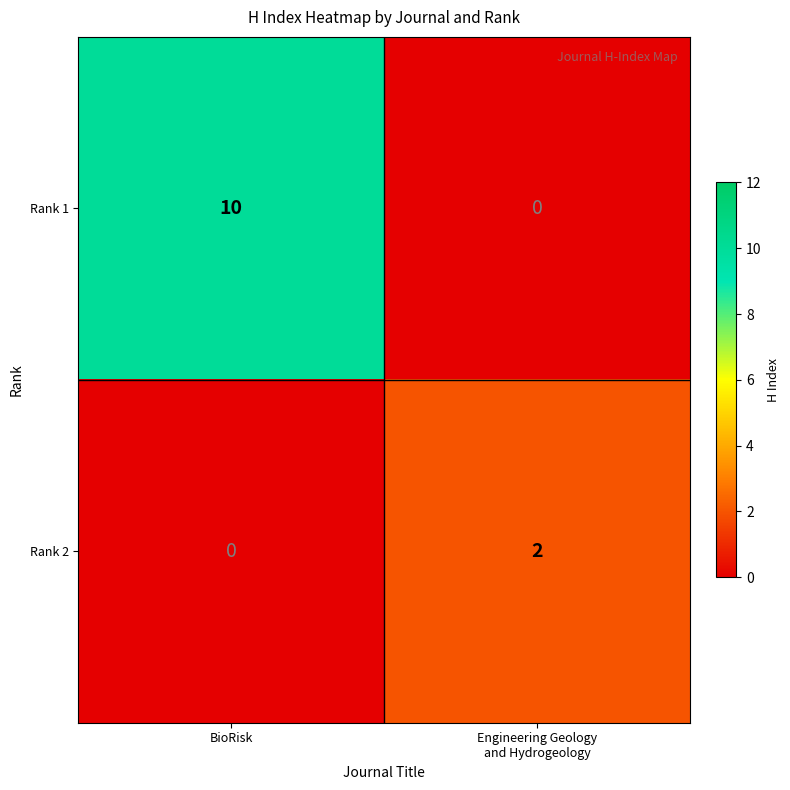

Count the number of categories in the chart.

2